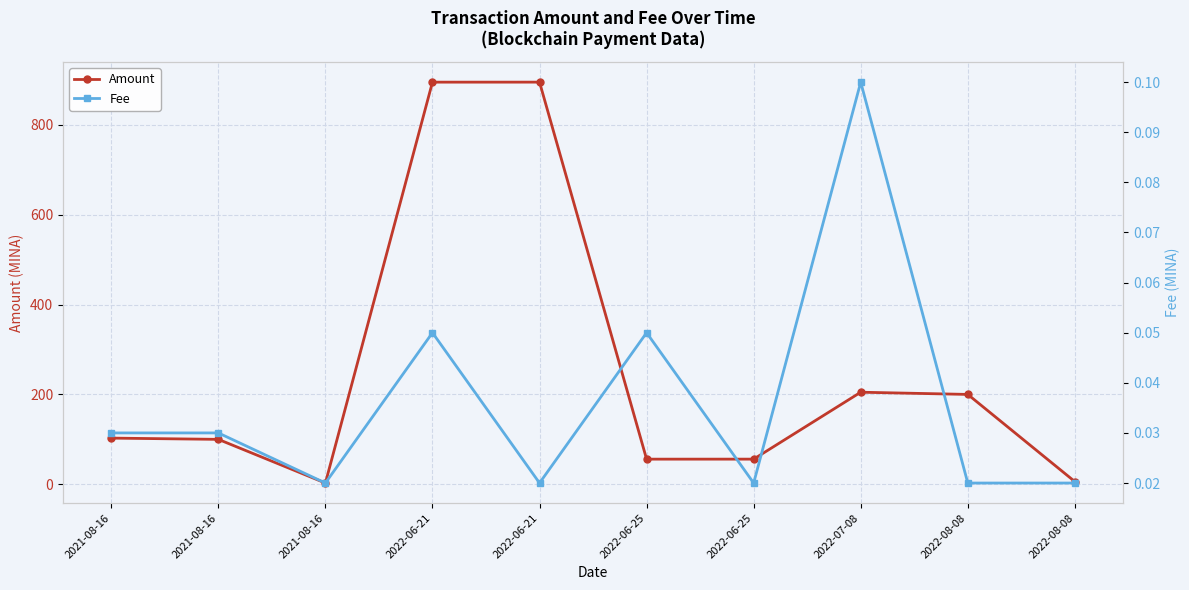

Reading left to right, extract all data points from this chart.

Amount: 2021-08-16=102.8	2021-08-16=100.0	2021-08-16=2.8	2022-06-21=894.9	2022-06-21=894.9	2022-06-25=56.0	2022-06-25=56.0	2022-07-08=204.9	2022-08-08=200.0	2022-08-08=6.0
Fee: 2021-08-16=0.0	2021-08-16=0.0	2021-08-16=0.0	2022-06-21=0.1	2022-06-21=0.0	2022-06-25=0.1	2022-06-25=0.0	2022-07-08=0.1	2022-08-08=0.0	2022-08-08=0.0